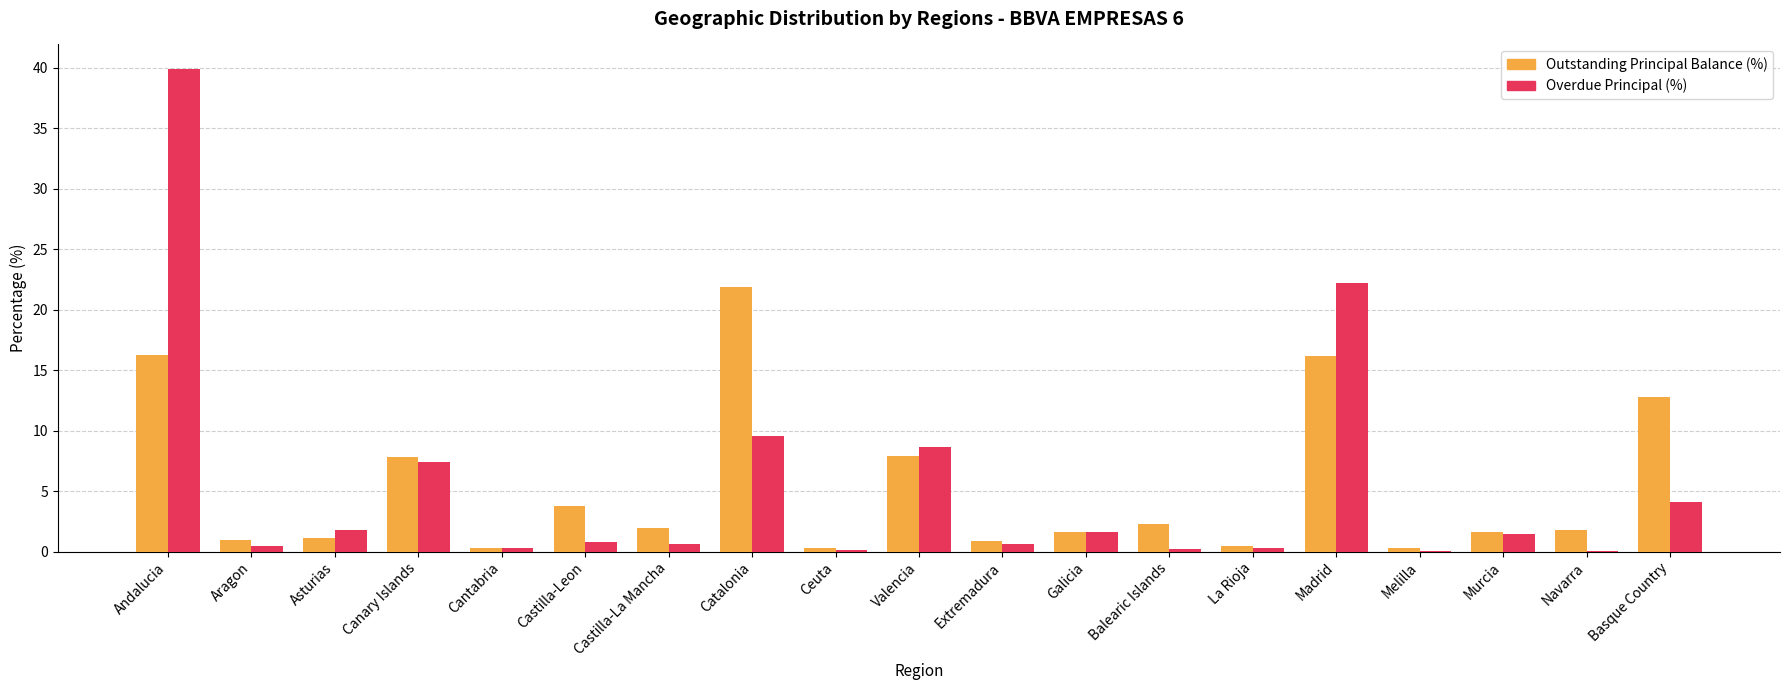

What is the greatest value displayed?

39.9